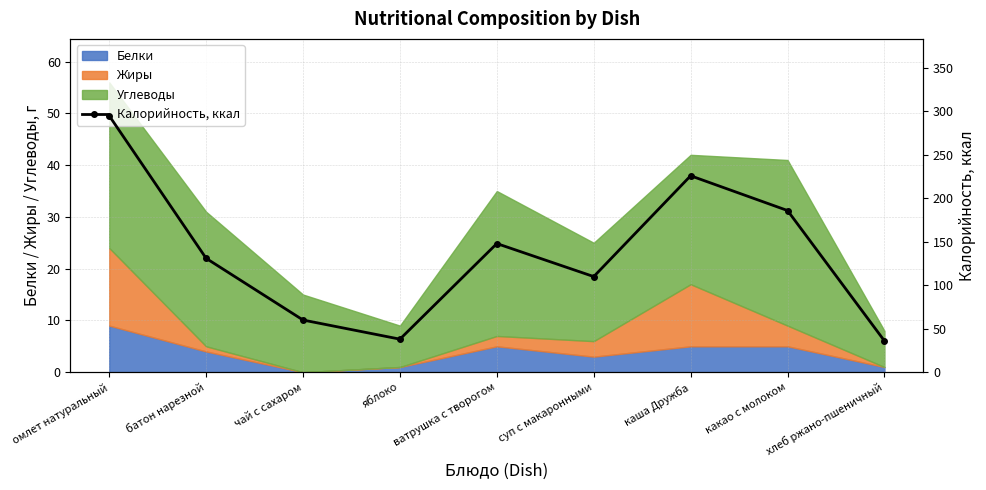

What is the value of the 6th point from the left?

110